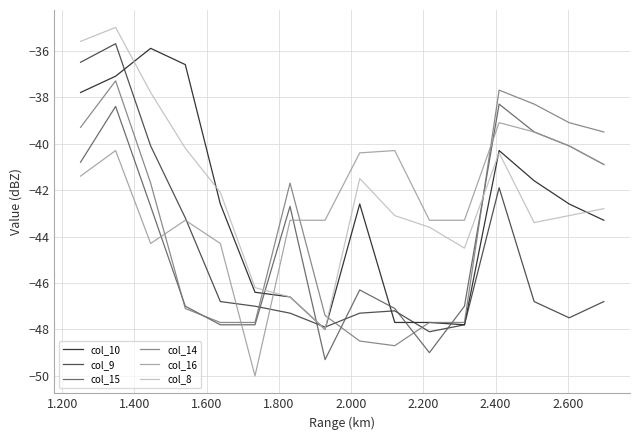

After their last crossing, which series has the higher values: col_10 or col_16?

col_16